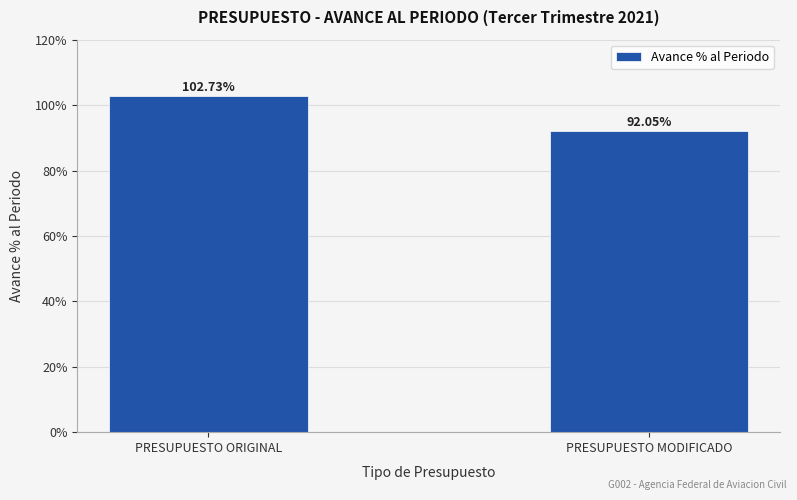

What is the value of the 1st bar from the left?

102.7